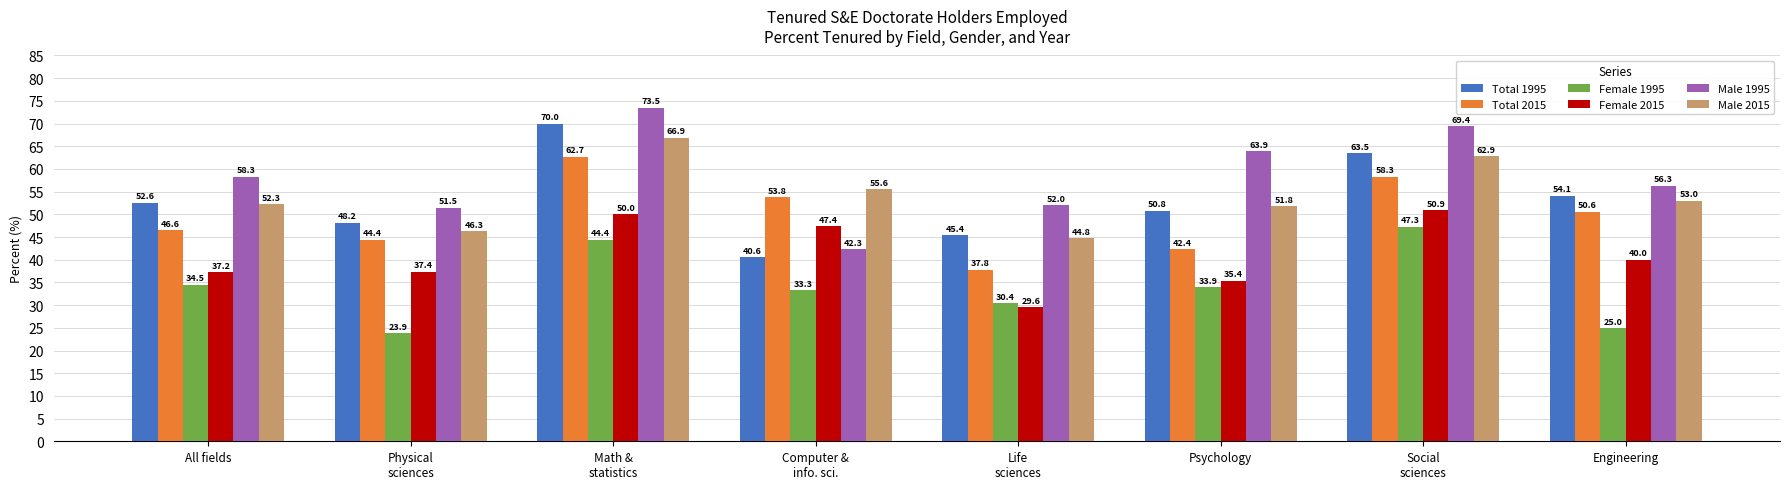

What is the label of the 4th bar from the right?

Life
sciences